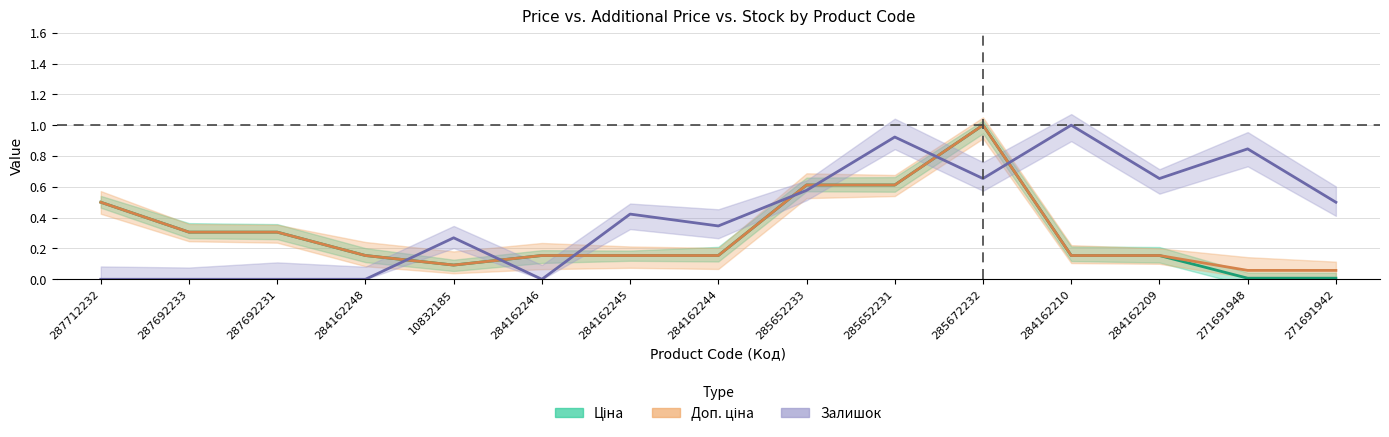

At how many categories does at least one series exceed 0?

15